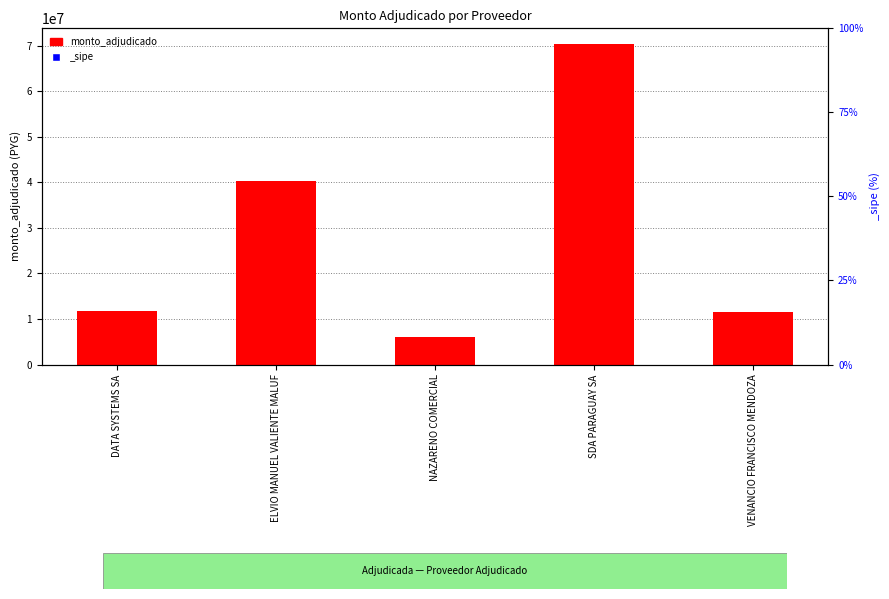

Between ELVIO MANUEL VALIENTE MALUF and NAZARENO COMERCIAL, which is larger?

ELVIO MANUEL VALIENTE MALUF